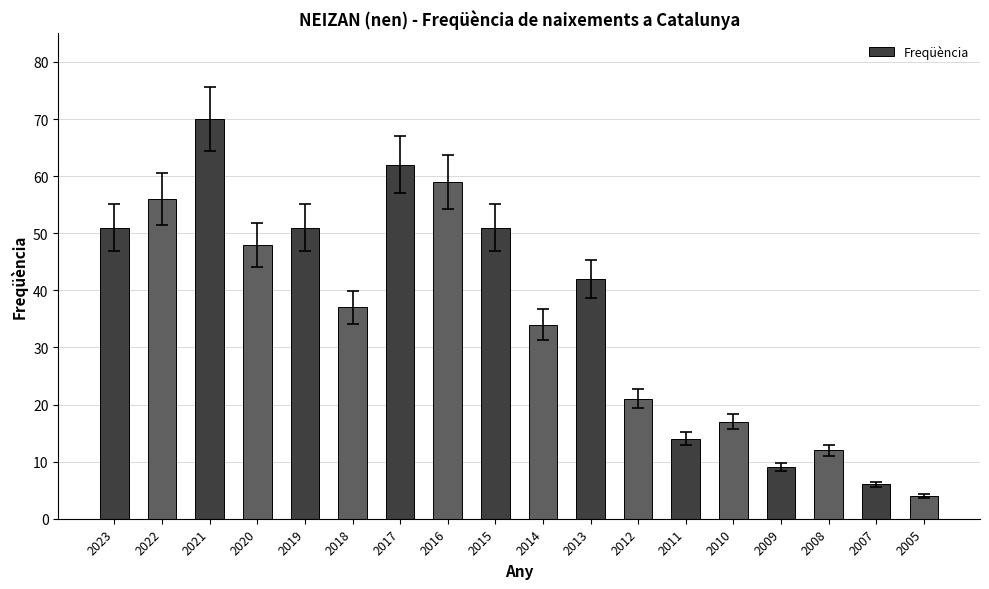

What is the sum of the values at 2017 and 2007?

68